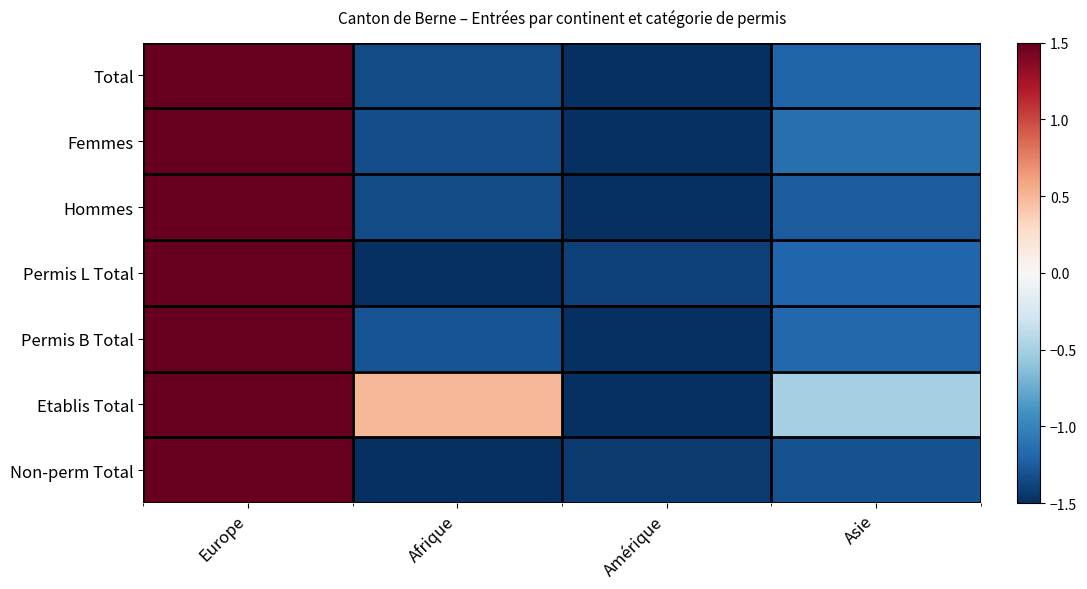

What is the difference between the highest and lowest values at Amérique?

0.1